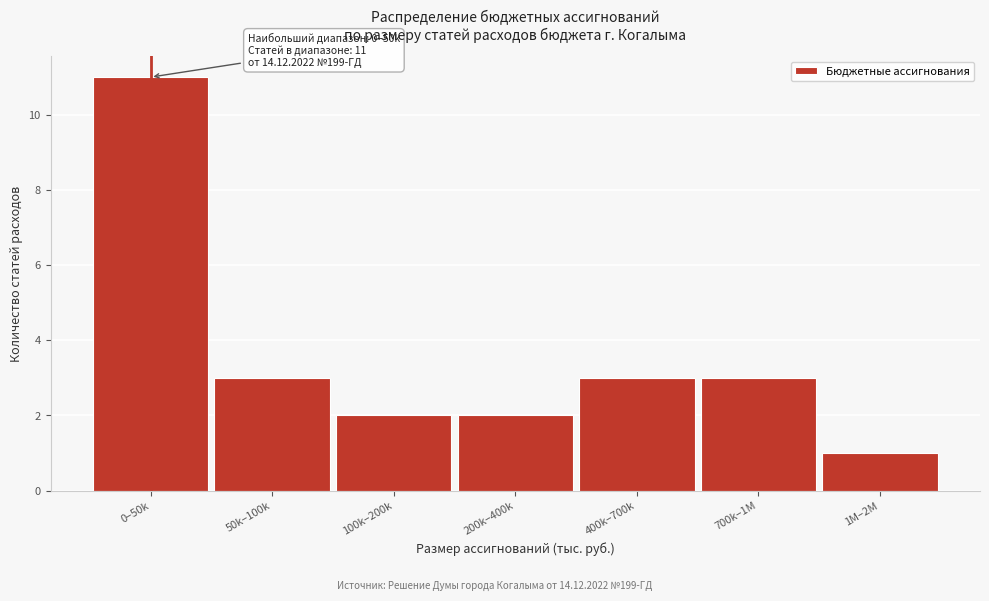

Reading right to left, transcribe all the data shown in this chart.

1	3	3	2	2	3	11